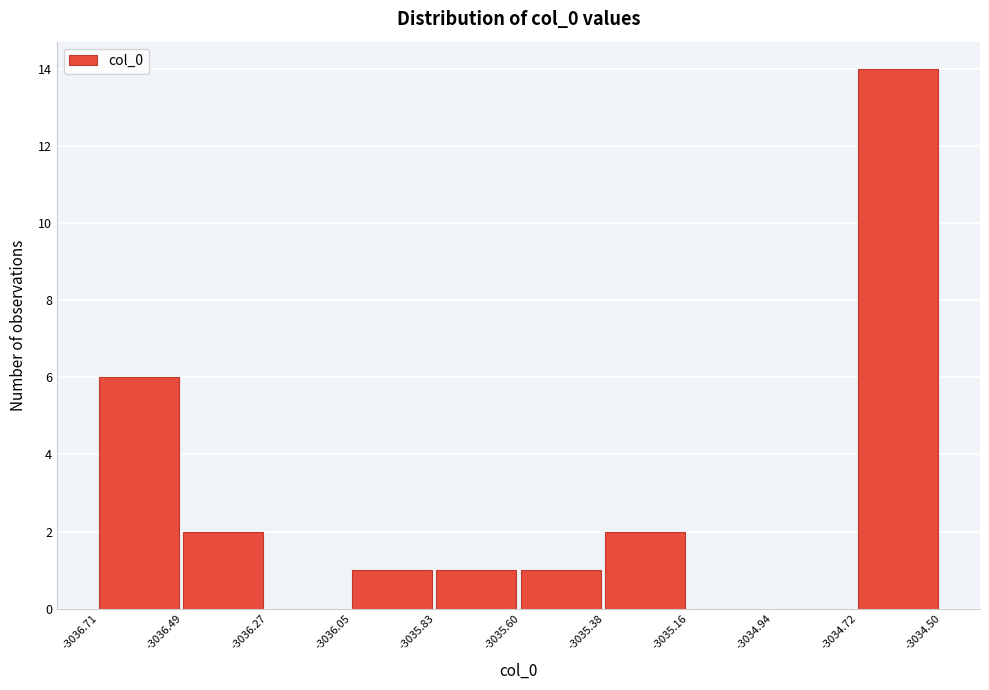

Reading left to right, transcribe this chart: for each bar, give the range it covers on the x-axis and its height. The values are not printed on the chart, so give them approximately, as read against the axis.

-3036.71 to -3036.49: 6
-3036.49 to -3036.27: 2
-3036.27 to -3036.05: 0
-3036.05 to -3035.83: 1
-3035.83 to -3035.60: 1
-3035.60 to -3035.38: 1
-3035.38 to -3035.16: 2
-3035.16 to -3034.94: 0
-3034.94 to -3034.72: 0
-3034.72 to -3034.50: 14